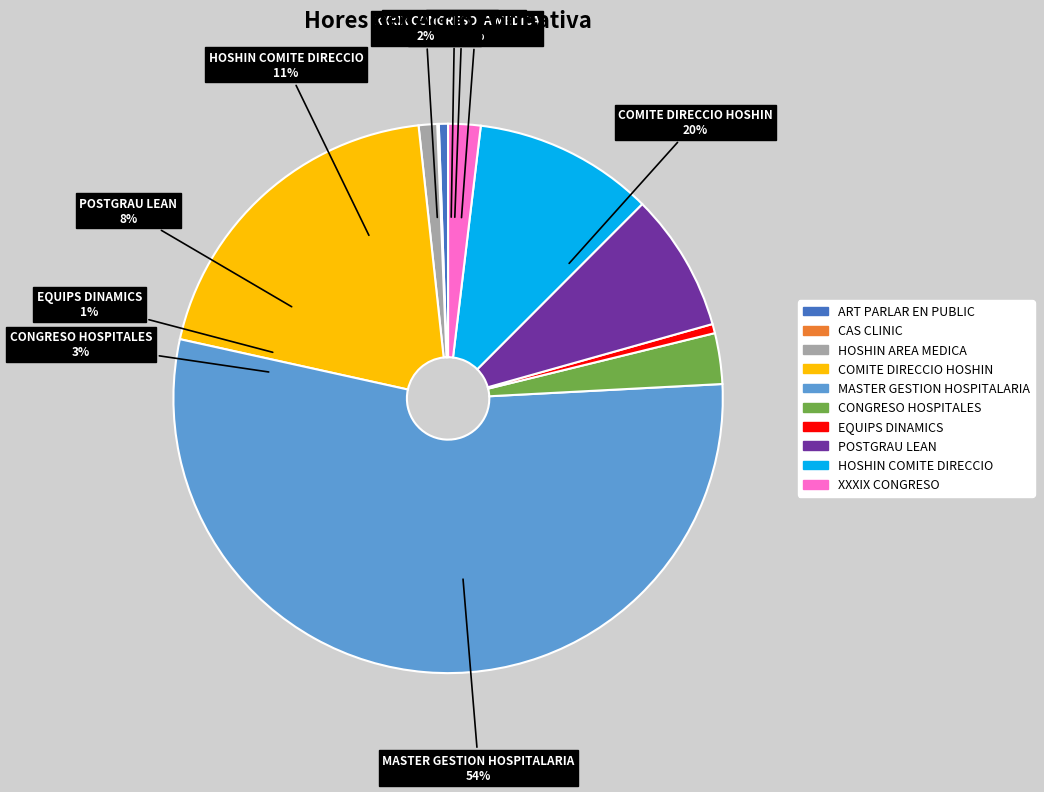

To the nearest percent, what is the average slice percentage?

10%